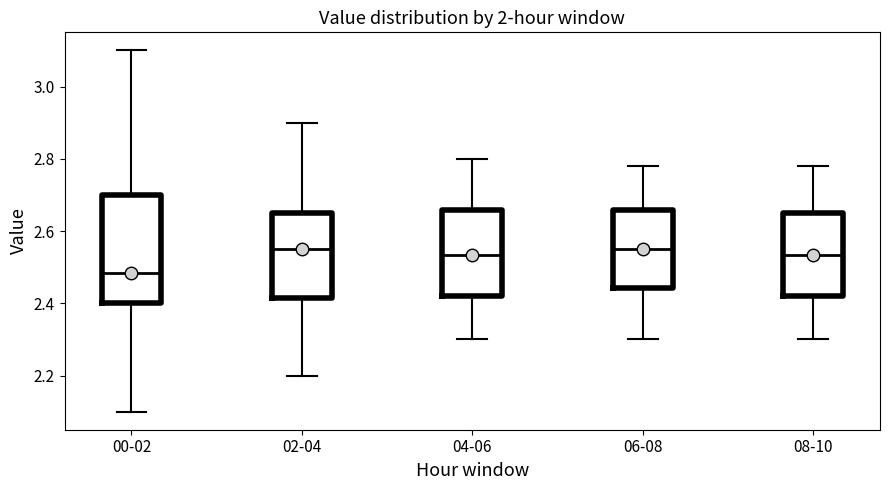

Reading left to right, read every box against the y-axis: the position of its median line, the range the box covers, and the ends of its whiskers. The values are not printed on the chart, so give them approximately, as read against the axis.

00-02: median 2.48, box 2.40 to 2.70, whiskers 2.10 to 3.10
02-04: median 2.56, box 2.42 to 2.66, whiskers 2.20 to 2.90
04-06: median 2.54, box 2.42 to 2.66, whiskers 2.30 to 2.80
06-08: median 2.56, box 2.44 to 2.66, whiskers 2.30 to 2.78
08-10: median 2.54, box 2.42 to 2.66, whiskers 2.30 to 2.78